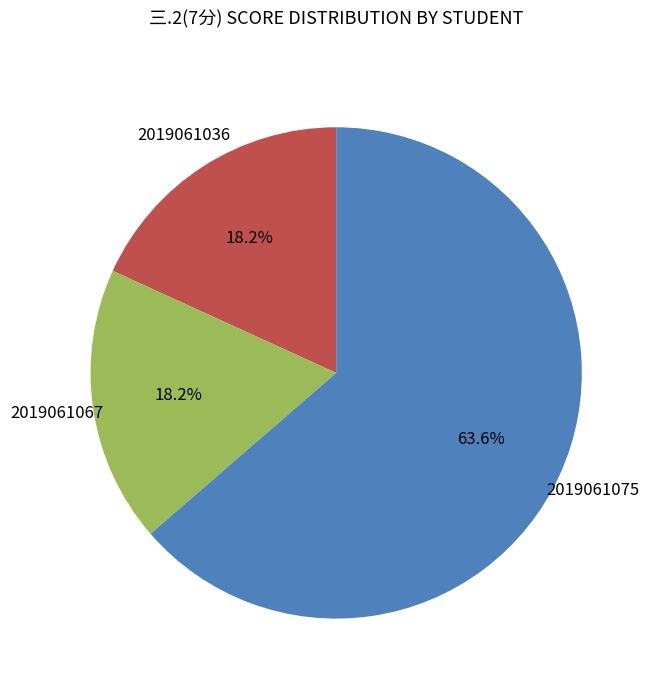

Count the number of slices in the pie.

3